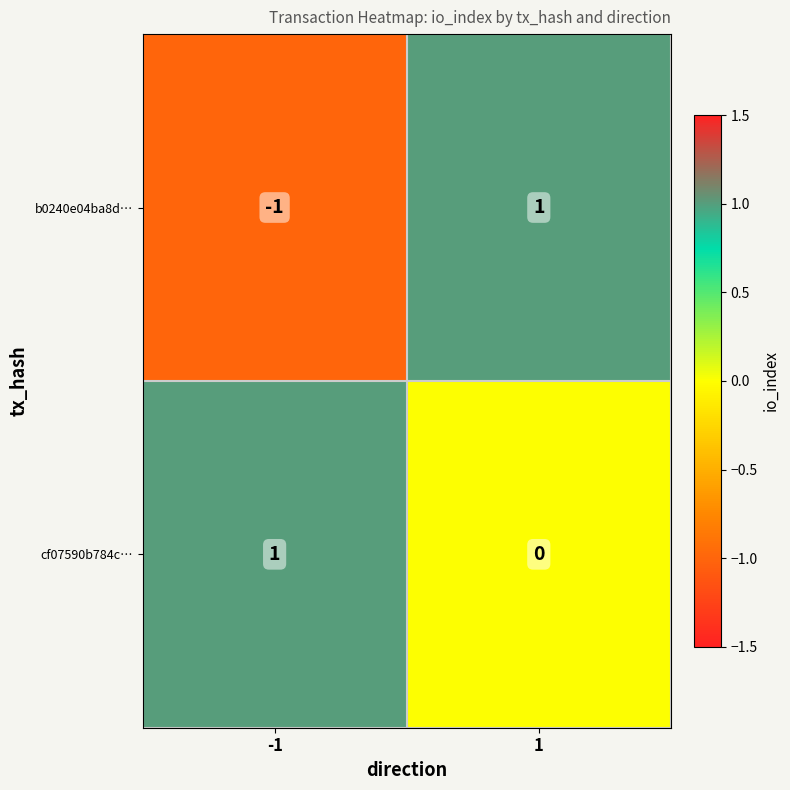

Which series has the largest total across all categories?

cf07590b784c…